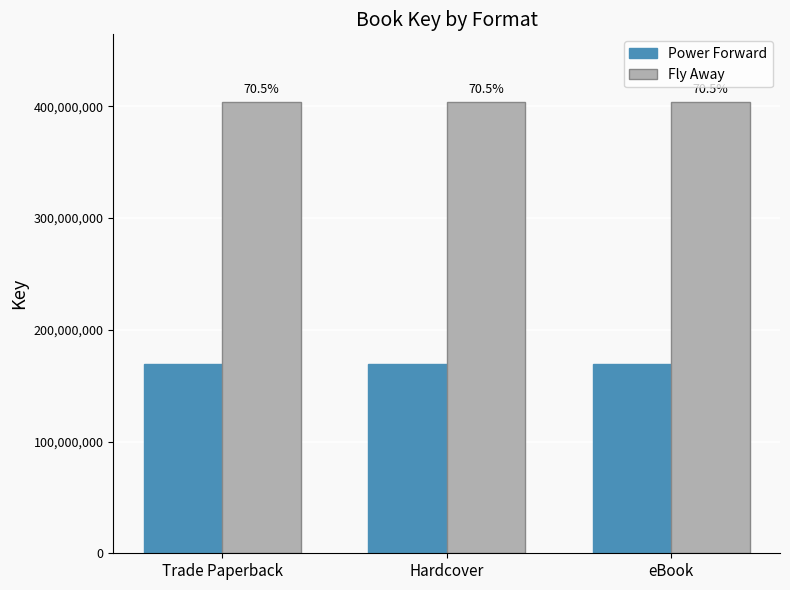

How many bars are there in each group?

2